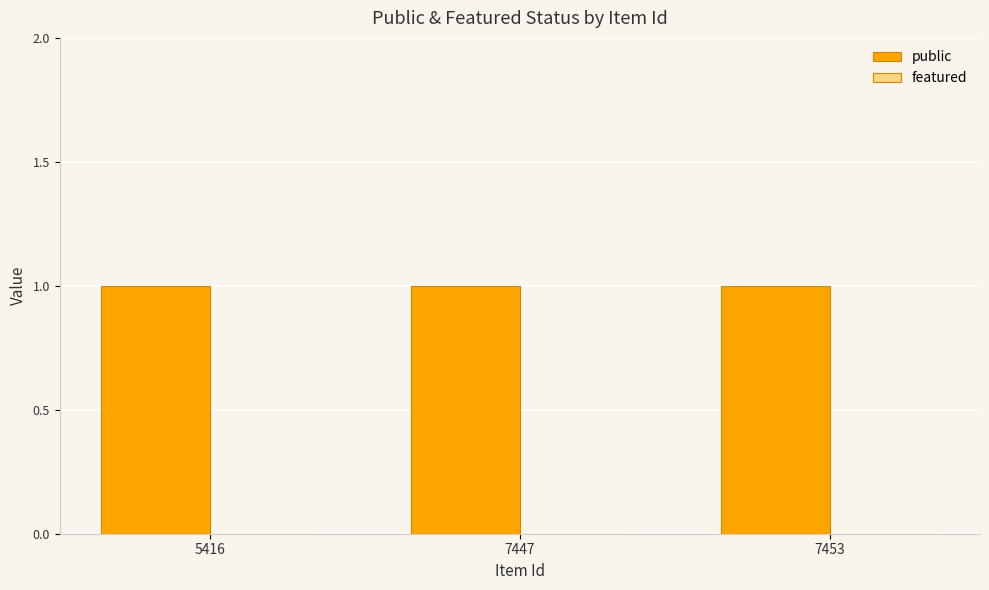

Which has a higher value, 5416 or 7453?

5416